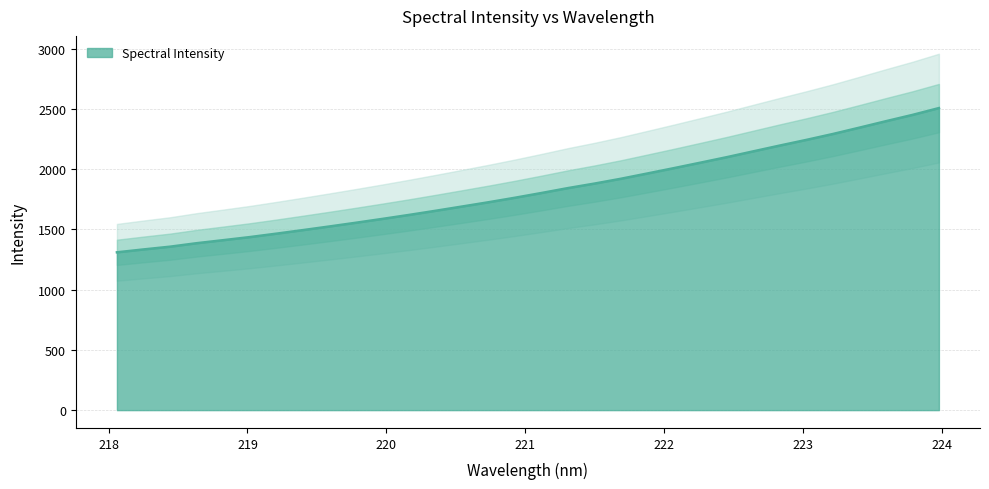

True or false: the data has more than 0 interior local peaks.

False